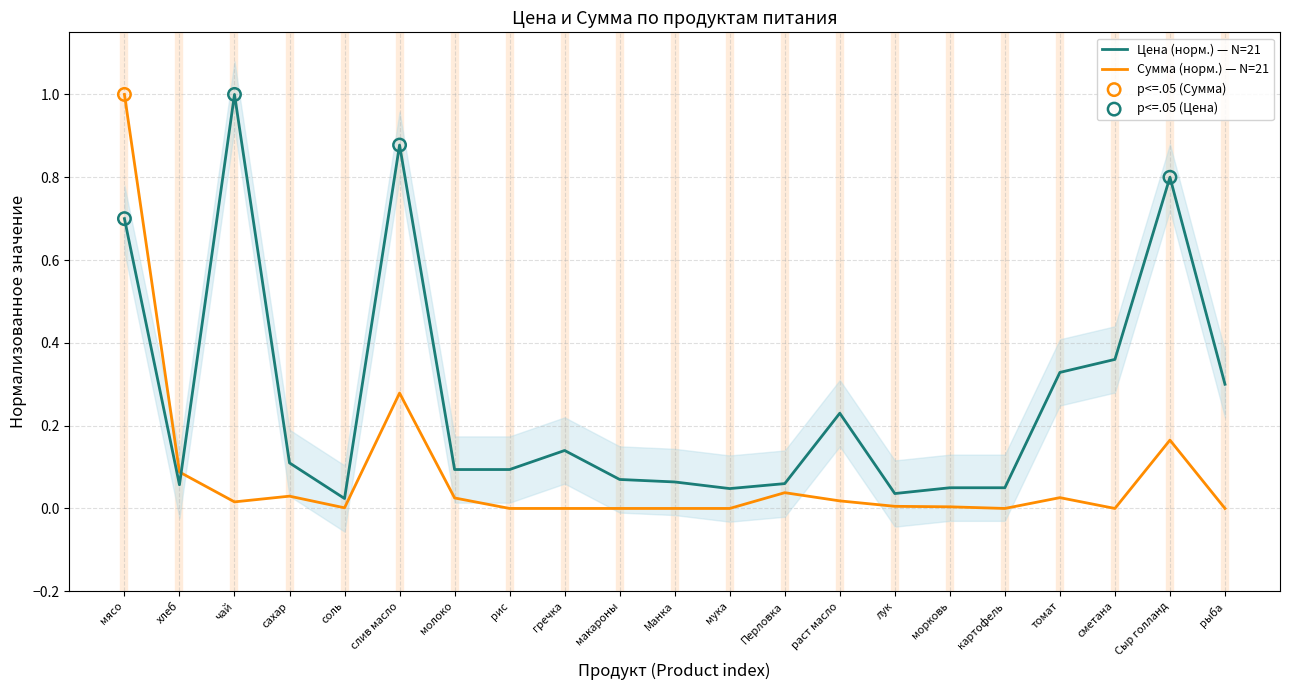

Which series reaches the maximum Y coordinate?

Цена (Price)